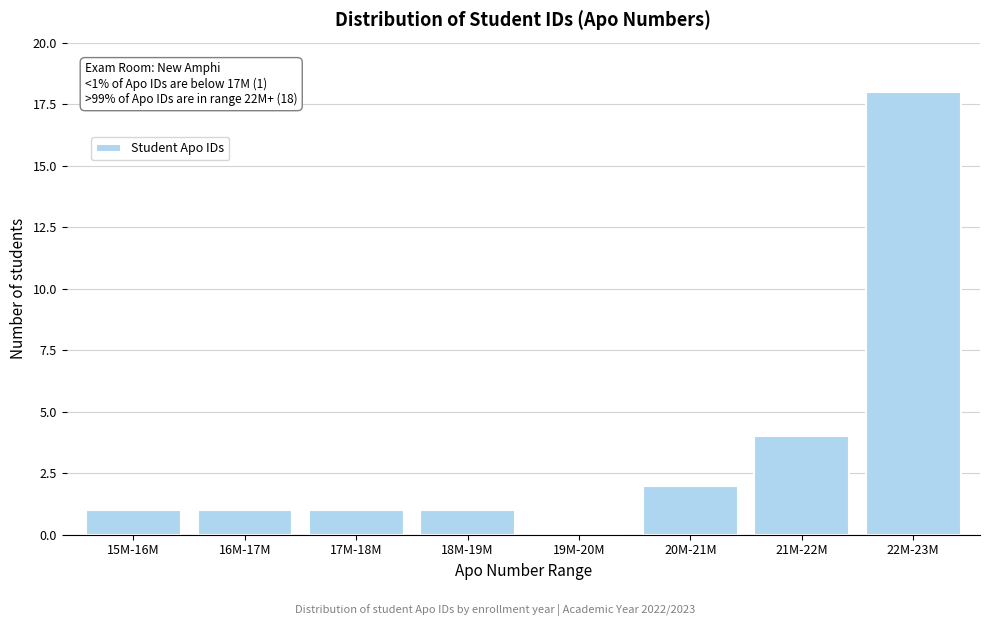

Reading left to right, transcribe all the data shown in this chart.

15M-16M=1	16M-17M=1	17M-18M=1	18M-19M=1	19M-20M=0	20M-21M=2	21M-22M=4	22M-23M=18